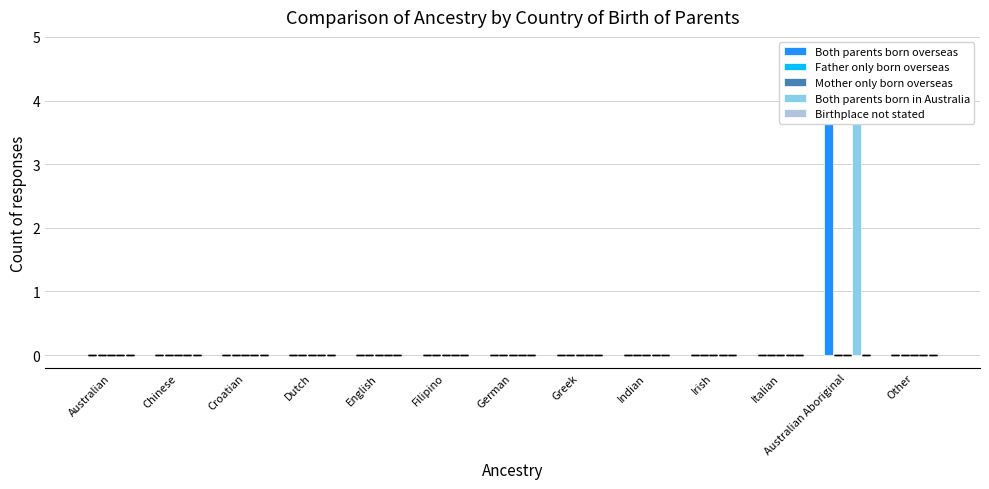

Reading left to right, extract all data points from this chart.

Both parents born overseas: Australian=0	Chinese=0	Croatian=0	Dutch=0	English=0	Filipino=0	German=0	Greek=0	Indian=0	Irish=0	Italian=0	Australian Aboriginal=4	Other=0
Father only born overseas: Australian=0	Chinese=0	Croatian=0	Dutch=0	English=0	Filipino=0	German=0	Greek=0	Indian=0	Irish=0	Italian=0	Australian Aboriginal=0	Other=0
Mother only born overseas: Australian=0	Chinese=0	Croatian=0	Dutch=0	English=0	Filipino=0	German=0	Greek=0	Indian=0	Irish=0	Italian=0	Australian Aboriginal=0	Other=0
Both parents born in Australia: Australian=0	Chinese=0	Croatian=0	Dutch=0	English=0	Filipino=0	German=0	Greek=0	Indian=0	Irish=0	Italian=0	Australian Aboriginal=4	Other=0
Birthplace not stated: Australian=0	Chinese=0	Croatian=0	Dutch=0	English=0	Filipino=0	German=0	Greek=0	Indian=0	Irish=0	Italian=0	Australian Aboriginal=0	Other=0